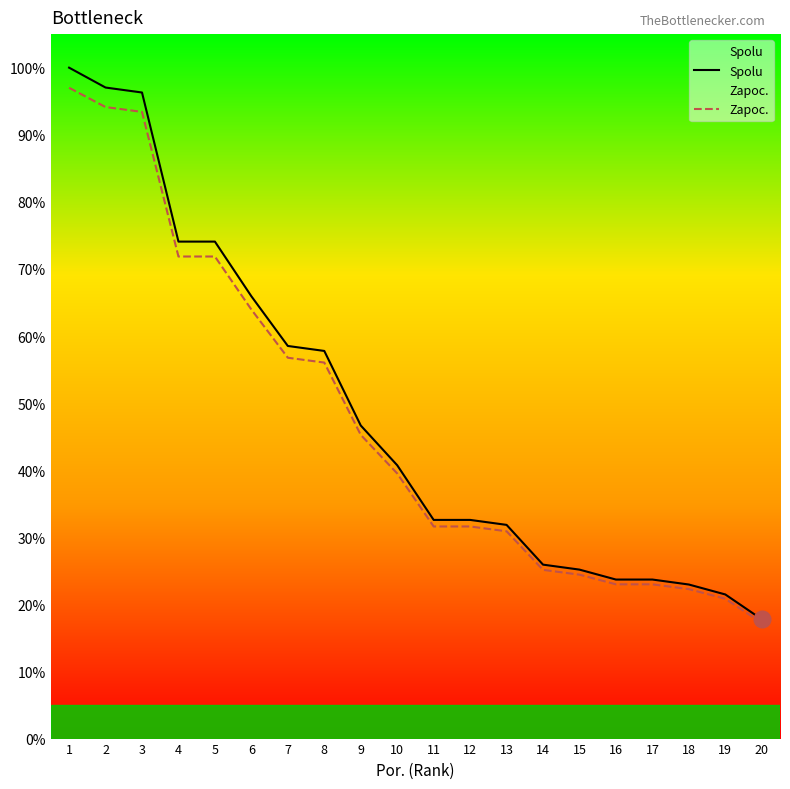

What is the minimum value for Zapoc.?

17.2